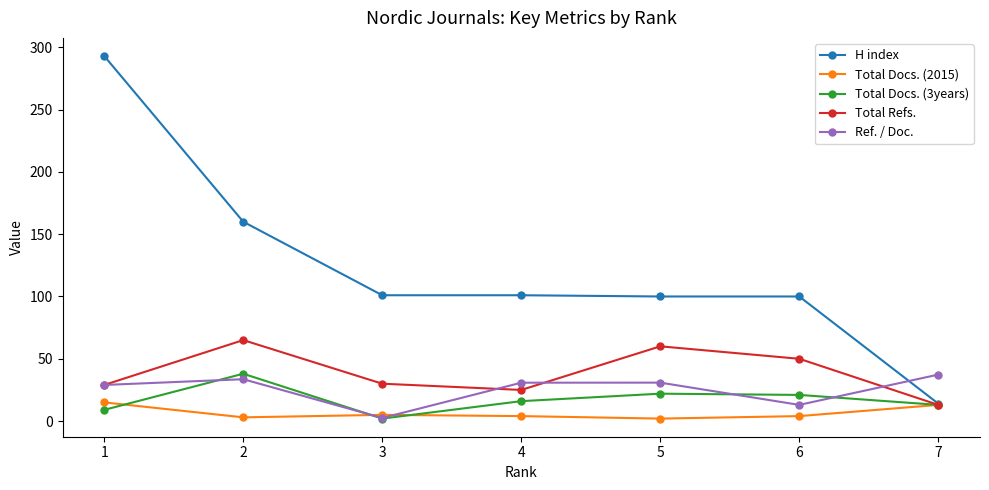

How many values in the Ref. / Doc. series exceed 30?

4